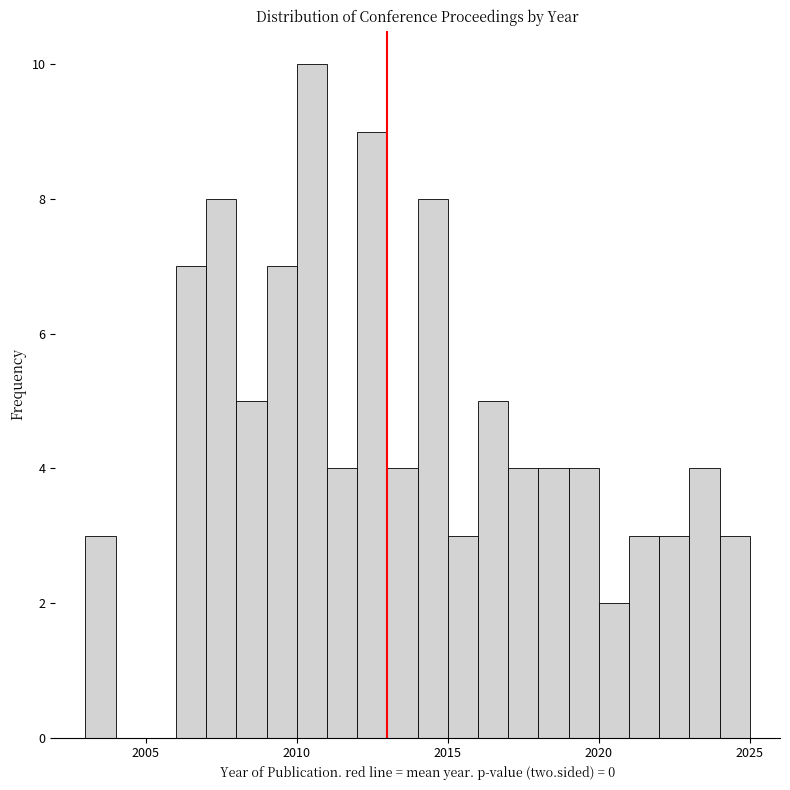

Around what value on the x-axis is the tallest bar? Give the approximate position of its centre, as read against the axis.

2010.5